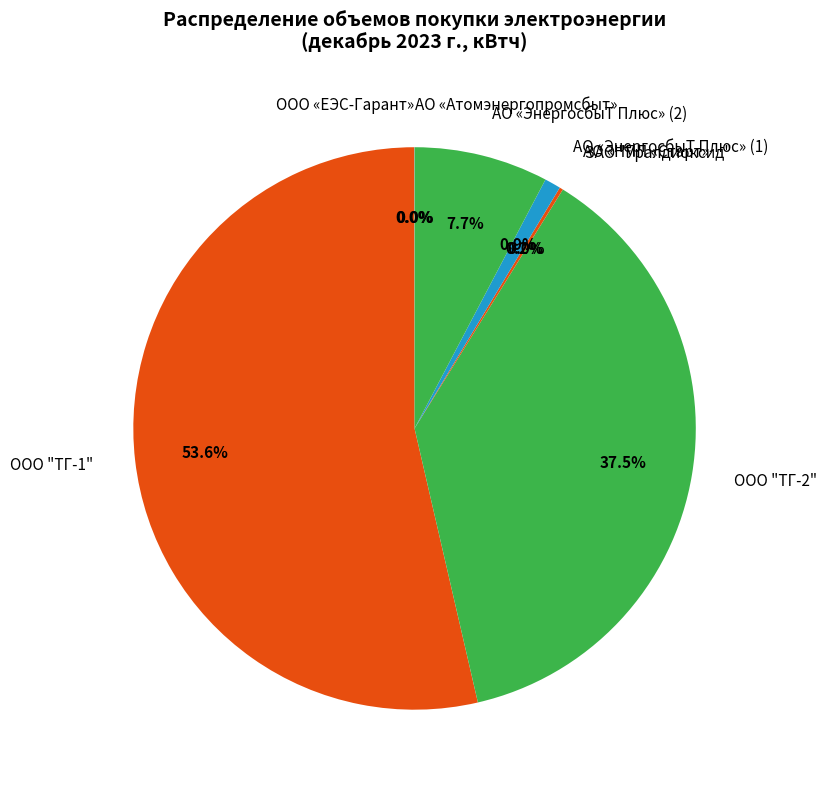

Combined, do АО «ЭнергосбыТ Плюс» (1) and ООО "ТГ-2" account for over 50%?

No